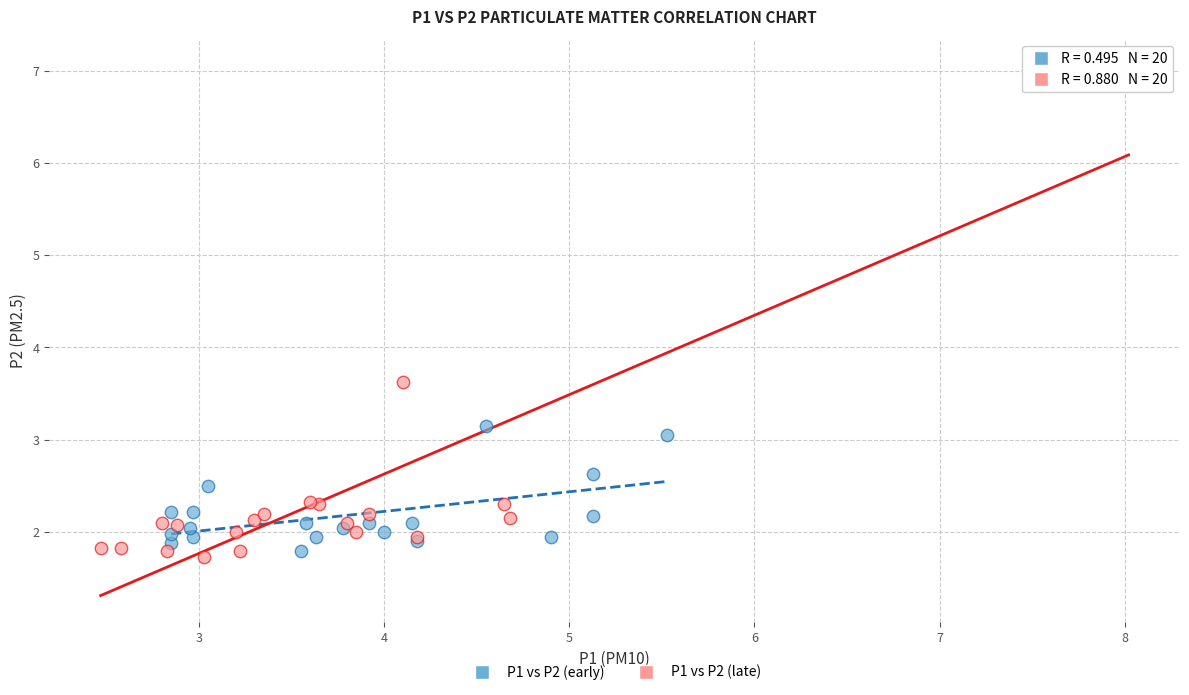

Which series reaches the maximum Y coordinate?

P1 vs P2 (late)